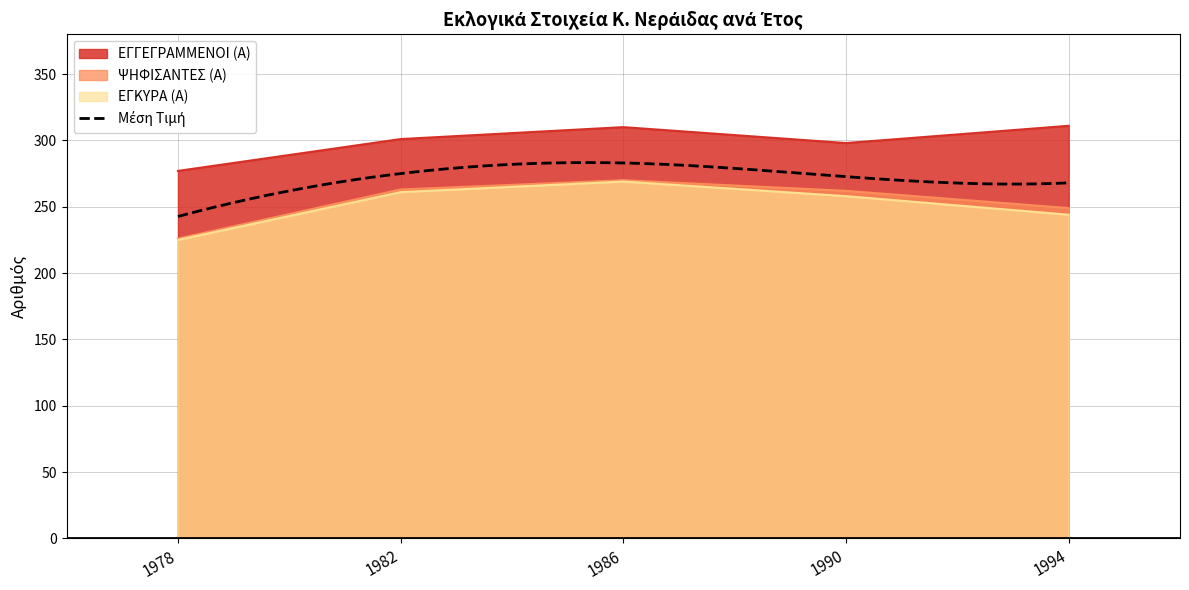

At which category does the chart reach its minimum across all series?

1978